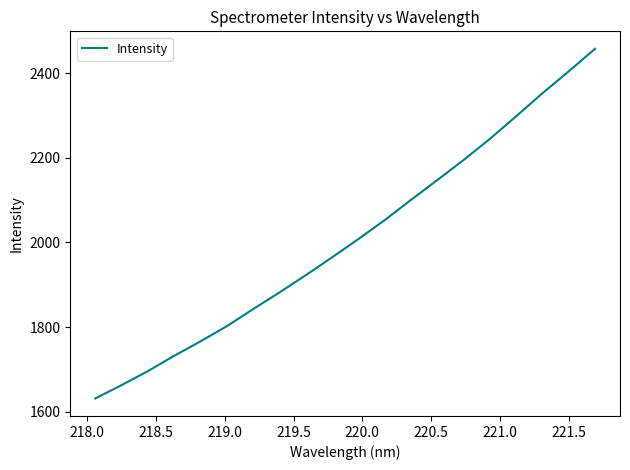

What is the difference between the maximum and minimum values?

825.7